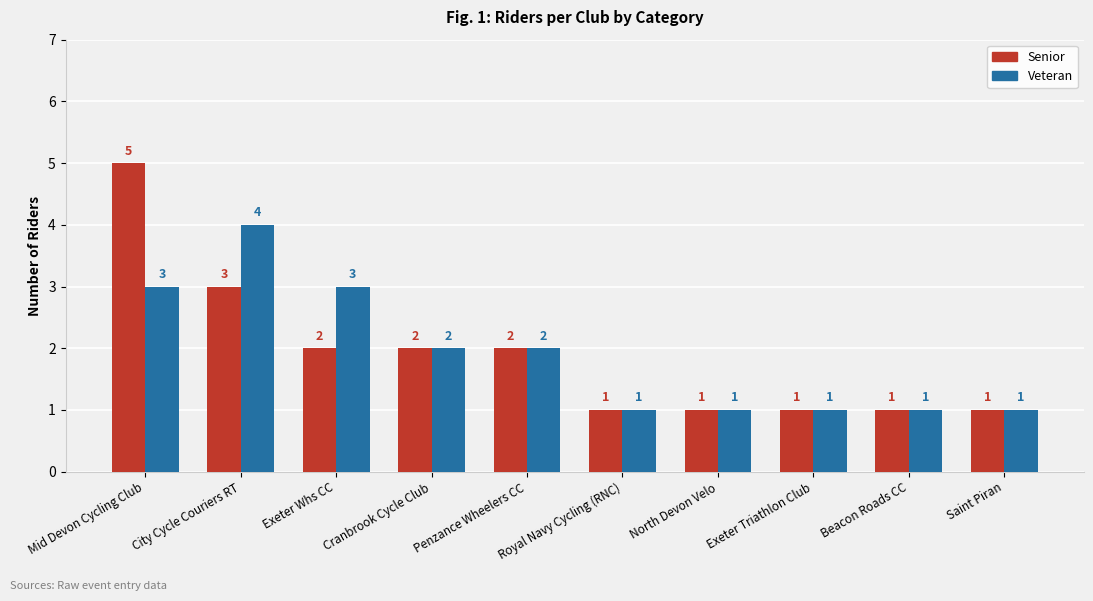

Which series has the largest range (max minus min)?

Senior